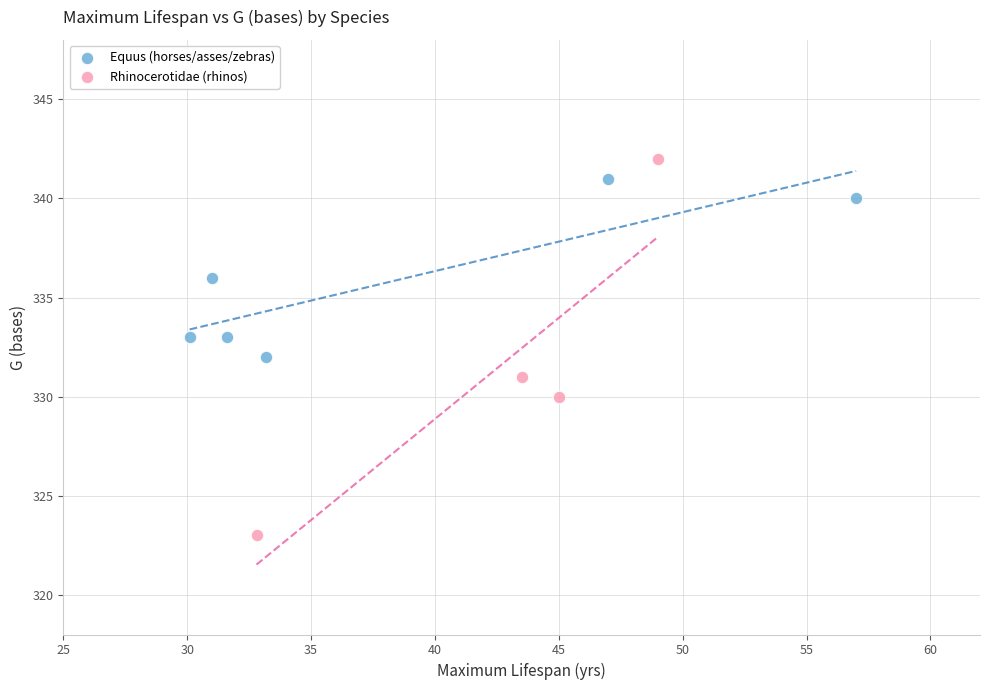

Which series contains the lowest Y value?

Rhinocerotidae (rhinos)